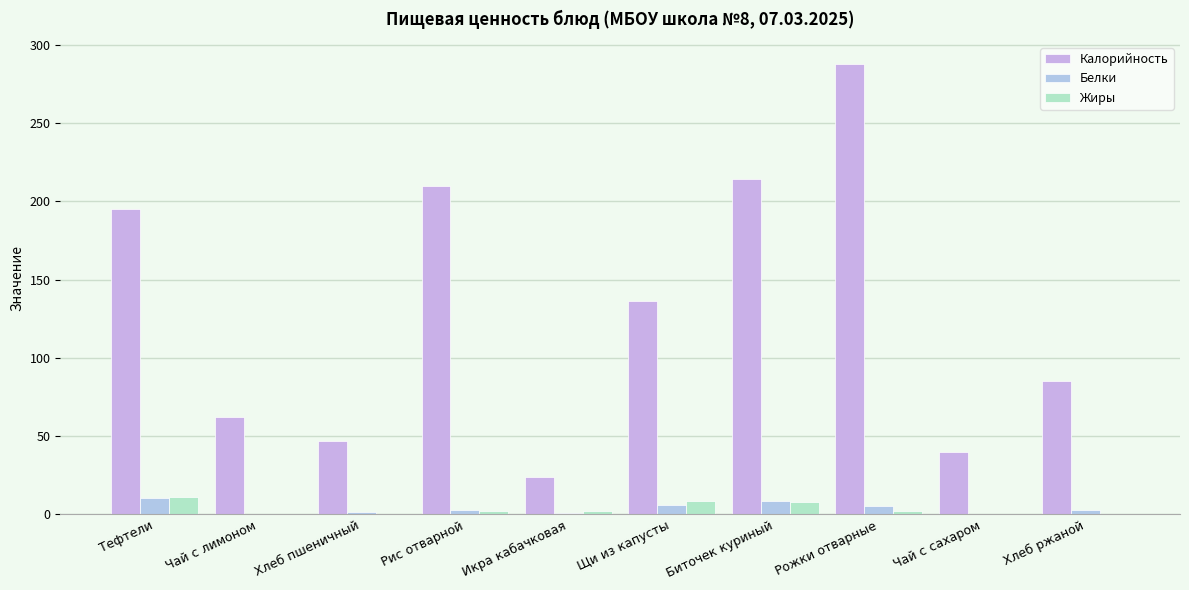

Reading right to left, transcribe all the data shown in this chart.

Калорийность: Хлеб ржаной=85.2	Чай с сахаром=40.0	Рожки отварные=287.6	Биточек куриный=214.0	Щи из капусты=136.2	Икра кабачковая=24.0	Рис отварной=210.1	Хлеб пшеничный=46.8	Чай с лимоном=62.0	Тефтели=195.0
Белки: Хлеб ржаной=2.7	Чай с сахаром=0.5	Рожки отварные=5.3	Биточек куриный=8.4	Щи из капусты=6.2	Икра кабачковая=0.6	Рис отварной=3.1	Хлеб пшеничный=1.6	Чай с лимоном=0.5	Тефтели=10.4
Жиры: Хлеб ржаной=0.5	Чай с сахаром=0.3	Рожки отварные=2.3	Биточек куриный=7.7	Щи из капусты=8.8	Икра кабачковая=2.2	Рис отварной=2.3	Хлеб пшеничный=0.2	Чай с лимоном=0.0	Тефтели=11.2